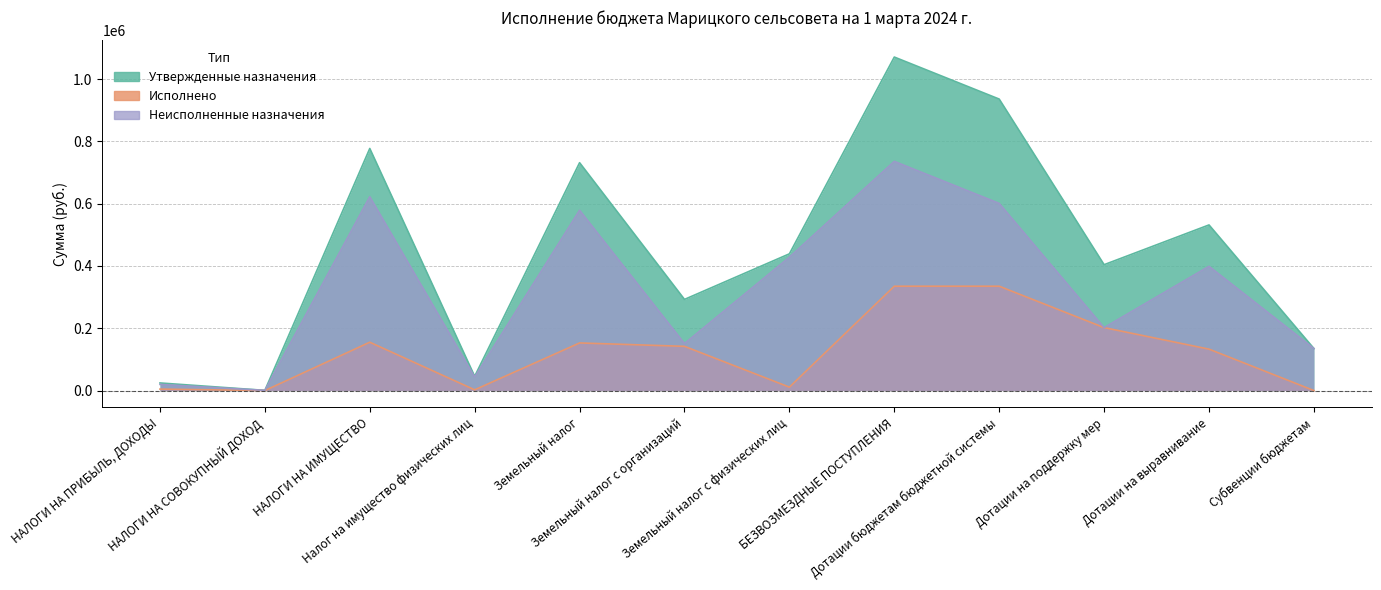

Reading left to right, transcribe all the data shown in this chart.

Утвержденные назначения: НАЛОГИ НА ПРИБЫЛЬ, ДОХОДЫ=24382.0	НАЛОГИ НА СОВОКУПНЫЙ ДОХОД=590.0	НАЛОГИ НА ИМУЩЕСТВО=777179.0	Налог на имущество физических лиц=45664.0	Земельный налог=731515.0	Земельный налог с организаций=292606.0	Земельный налог с физических лиц=438909.0	БЕЗВОЗМЕЗДНЫЕ ПОСТУПЛЕНИЯ=1070599.0	Дотации бюджетам бюджетной системы=935689.0	Дотации на поддержку мер=404023.0	Дотации на выравнивание=531666.0	Субвенции бюджетам=134910.0
Исполнено: НАЛОГИ НА ПРИБЫЛЬ, ДОХОДЫ=4643.9	НАЛОГИ НА СОВОКУПНЫЙ ДОХОД=0.0	НАЛОГИ НА ИМУЩЕСТВО=155125.8	Налог на имущество физических лиц=2310.3	Земельный налог=152815.5	Земельный налог с организаций=141901.4	Земельный налог с физических лиц=10914.0	БЕЗВОЗМЕЗДНЫЕ ПОСТУПЛЕНИЯ=334929.0	Дотации бюджетам бюджетной системы=334929.0	Дотации на поддержку мер=202012.0	Дотации на выравнивание=132917.0	Субвенции бюджетам=0.0
Неисполненные назначения: НАЛОГИ НА ПРИБЫЛЬ, ДОХОДЫ=19738.1	НАЛОГИ НА СОВОКУПНЫЙ ДОХОД=590.0	НАЛОГИ НА ИМУЩЕСТВО=622053.2	Налог на имущество физических лиц=43353.7	Земельный налог=578699.6	Земельный налог с организаций=150704.6	Земельный налог с физических лиц=427995.0	БЕЗВОЗМЕЗДНЫЕ ПОСТУПЛЕНИЯ=735670.0	Дотации бюджетам бюджетной системы=600760.0	Дотации на поддержку мер=202011.0	Дотации на выравнивание=398749.0	Субвенции бюджетам=134910.0